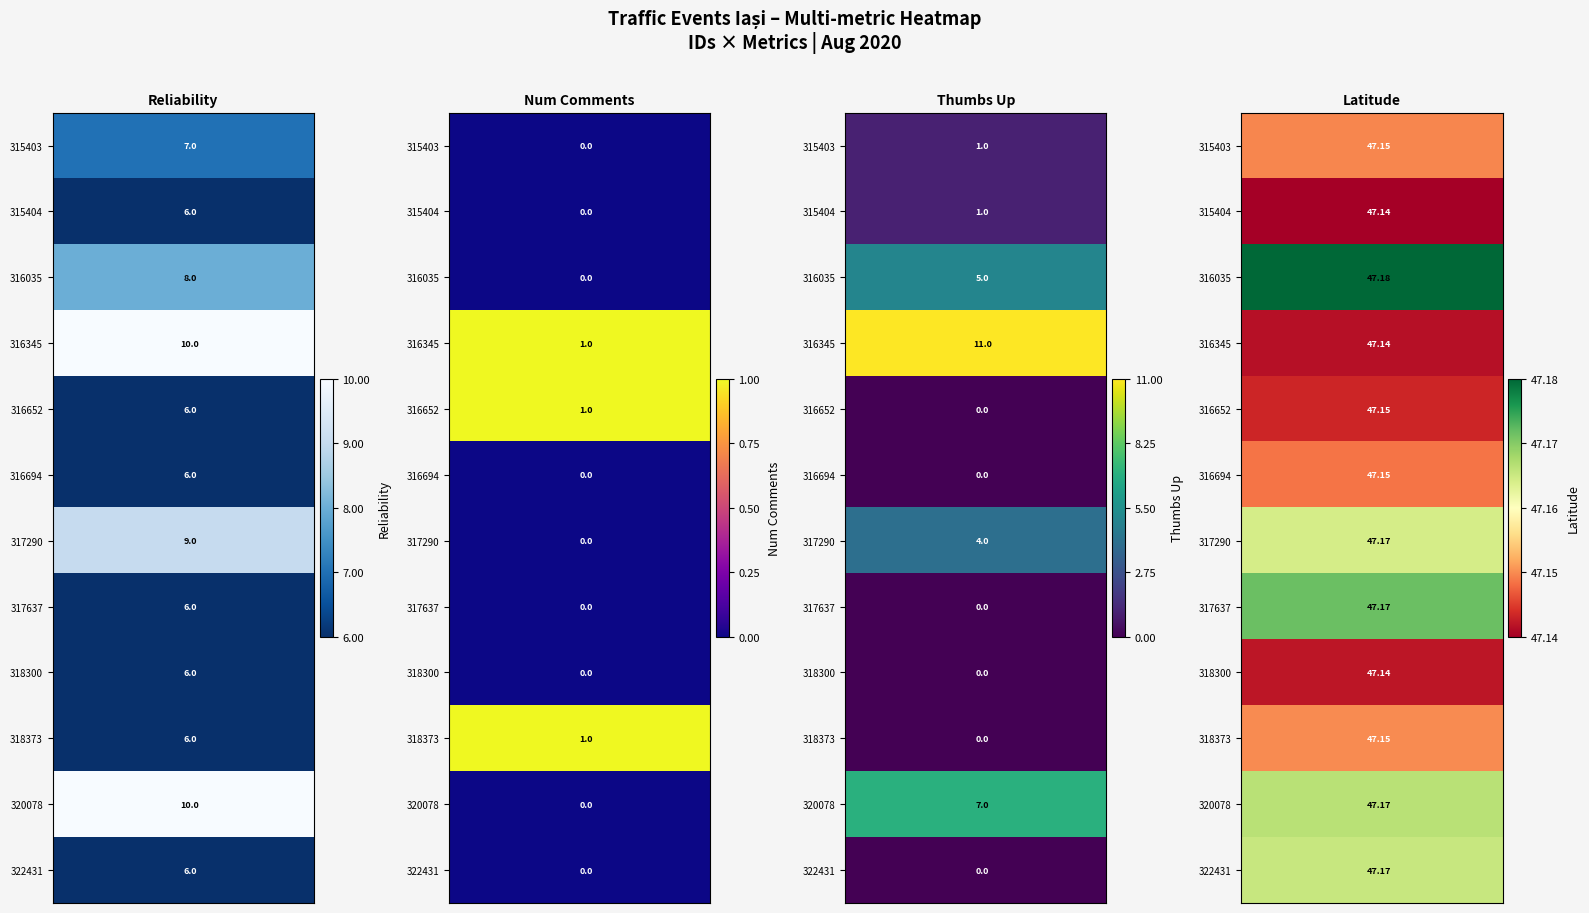

Rank the series by their maximum value, from lowest to highest.

315404, 316345, 318300, 316652, 316694, 315403, 318373, 317290, 322431, 320078, 317637, 316035